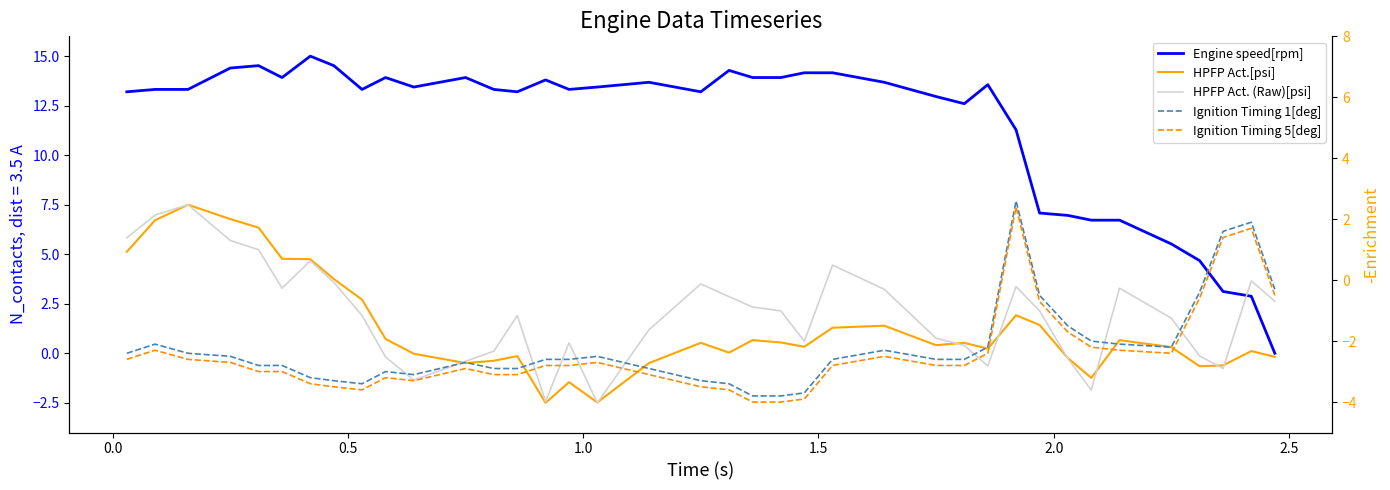

What is the average value of the HPFP Act.[psi] series?

1.2